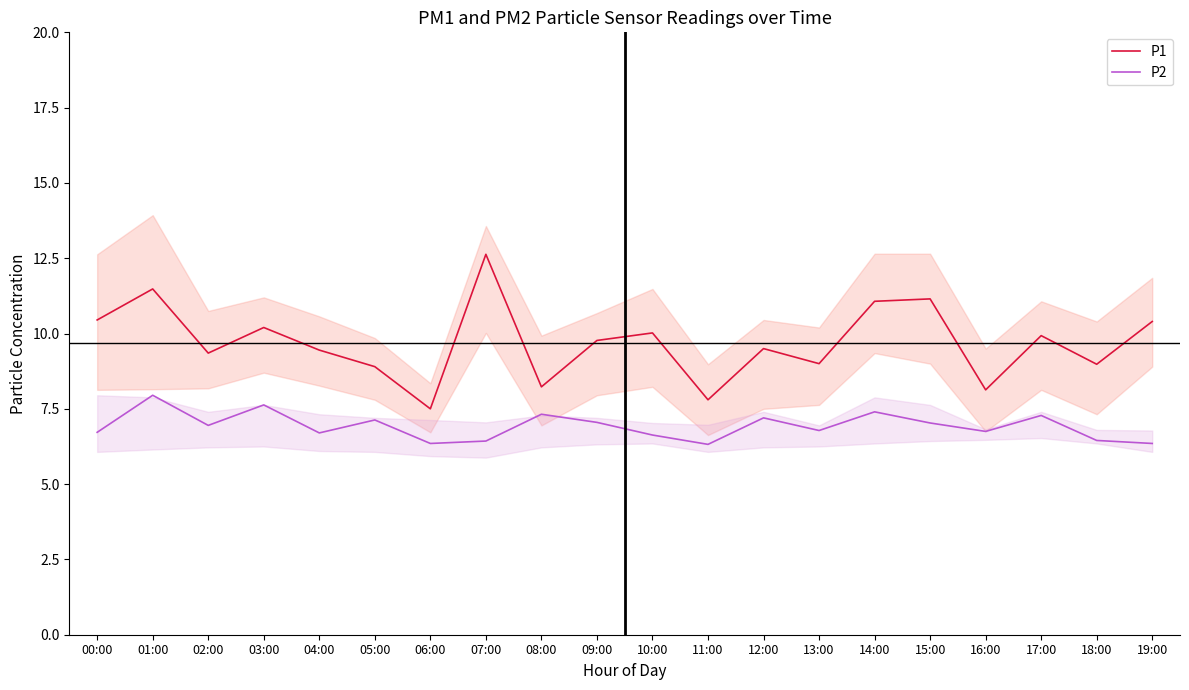

Reading right to left, what are all the values shown in this chart?

P1: 10.4	9.0	9.9	8.1	11.2	11.1	9.0	9.5	7.8	10.0	9.8	8.2	12.6	7.5	8.9	9.4	10.2	9.3	11.5	10.4
P2: 6.3	6.5	7.3	6.8	7.0	7.4	6.8	7.2	6.3	6.6	7.0	7.3	6.4	6.3	7.1	6.7	7.6	7.0	8.0	6.7